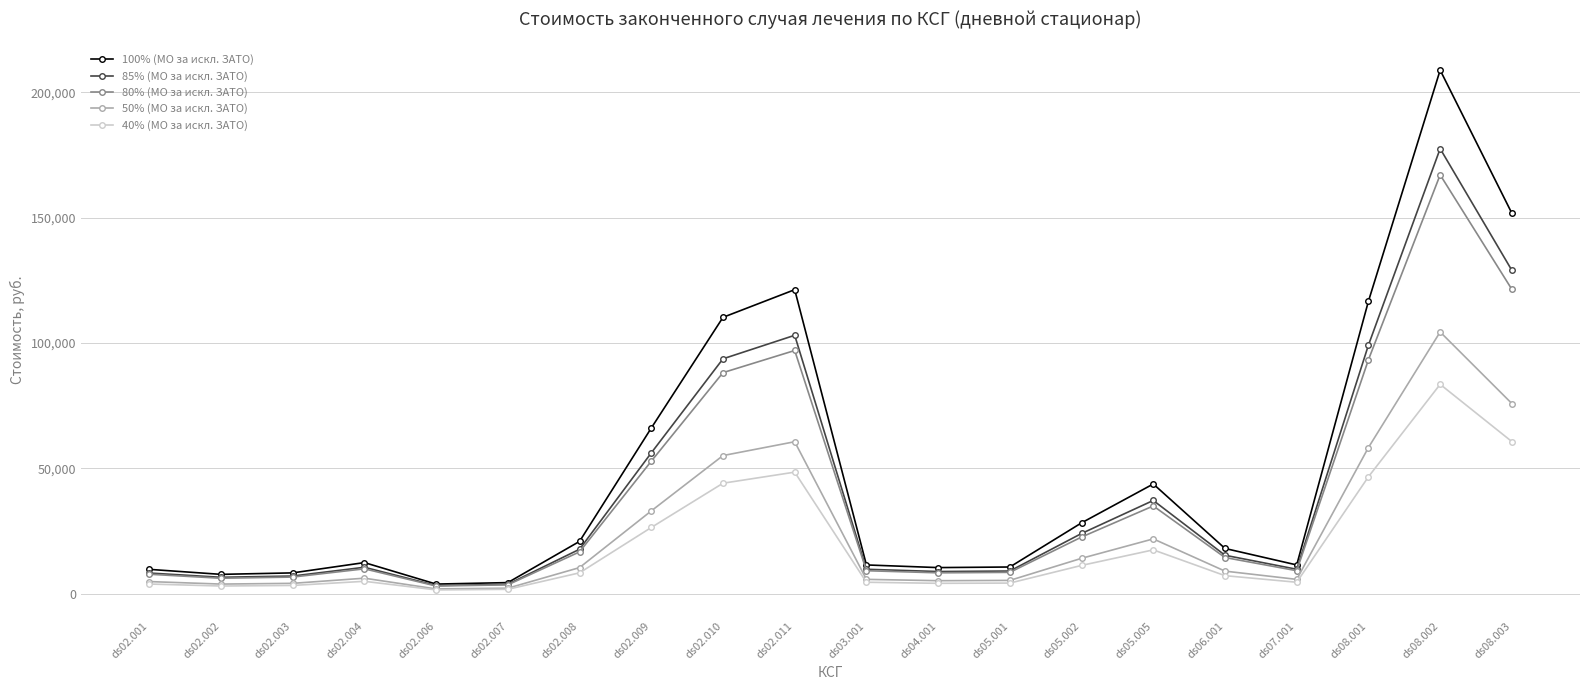

Rank the series by their maximum value, from lowest to highest.

40% (МО за искл. ЗАТО), 50% (МО за искл. ЗАТО), 80% (МО за искл. ЗАТО), 85% (МО за искл. ЗАТО), 100% (МО за искл. ЗАТО)